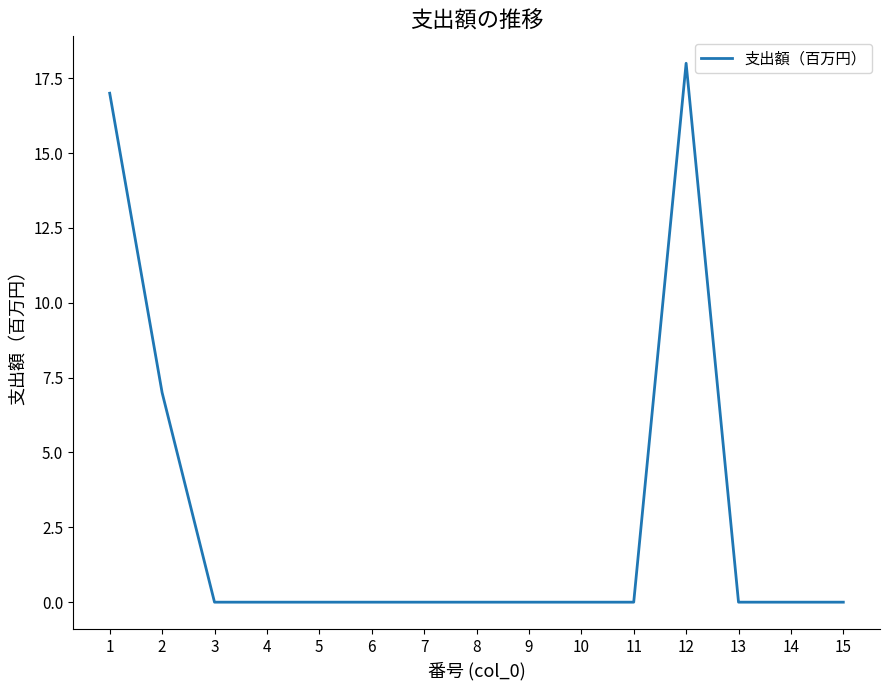

Is it true that the value at 1 is 26?

False